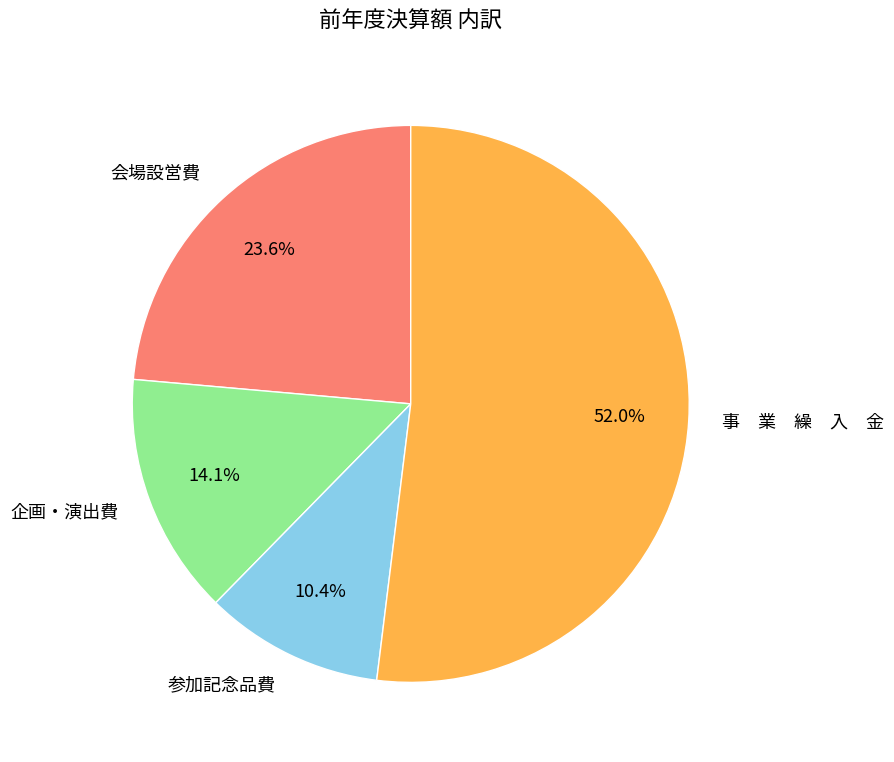

What portion of the pie excludes 参加記念品費?

89.6%